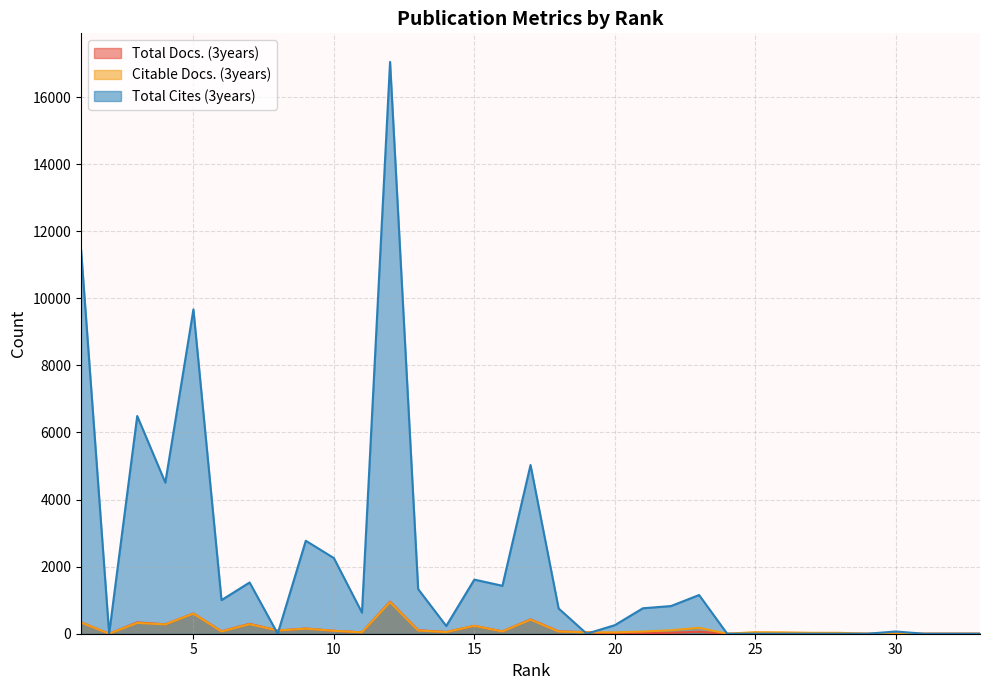

Which has a higher value, 24 or 5?

5